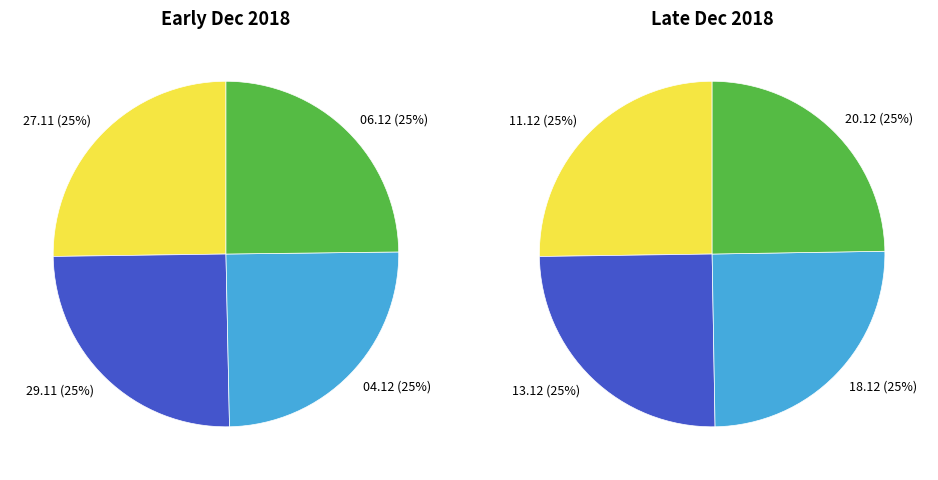

What is the largest slice in the pie chart?

27.11.2018